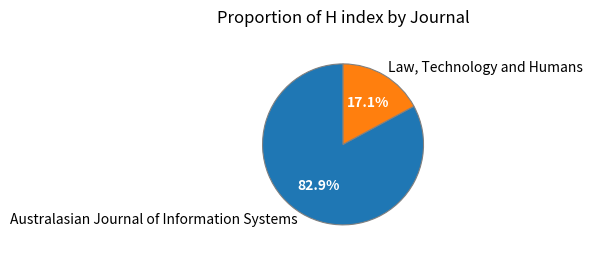

Which slice is the smallest?

Law, Technology and Humans